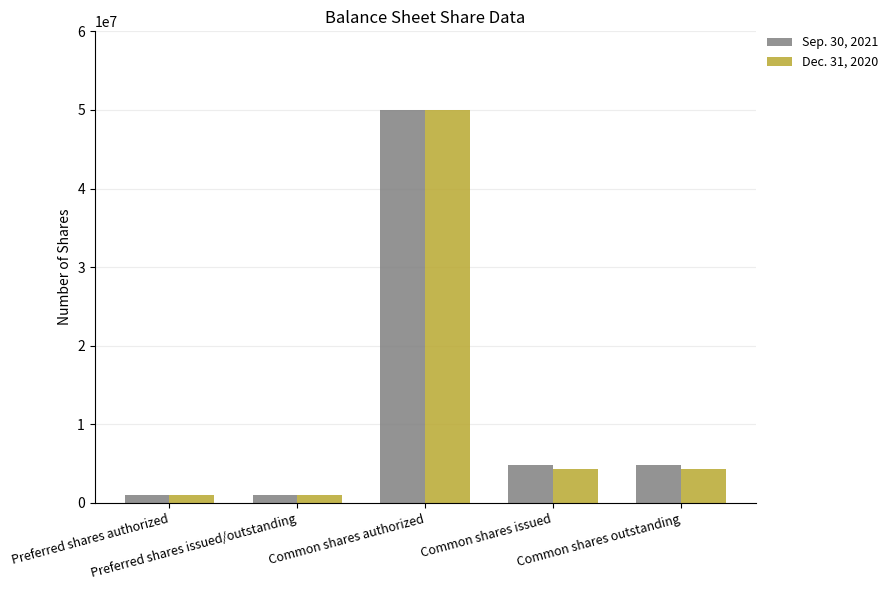

What is the difference between the Dec. 31, 2020 values at Preferred shares authorized and Common shares authorized?

49000000